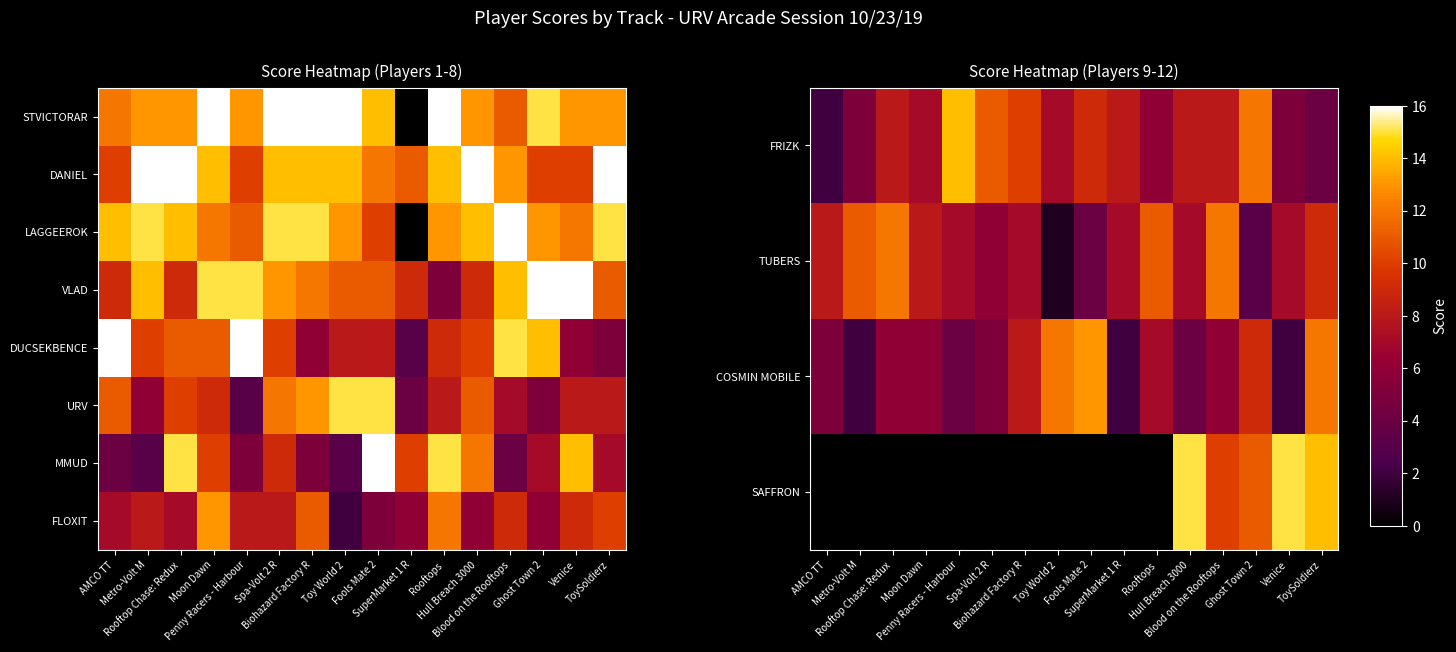

Read the COSMIN MOBILE value at Rooftops.

7